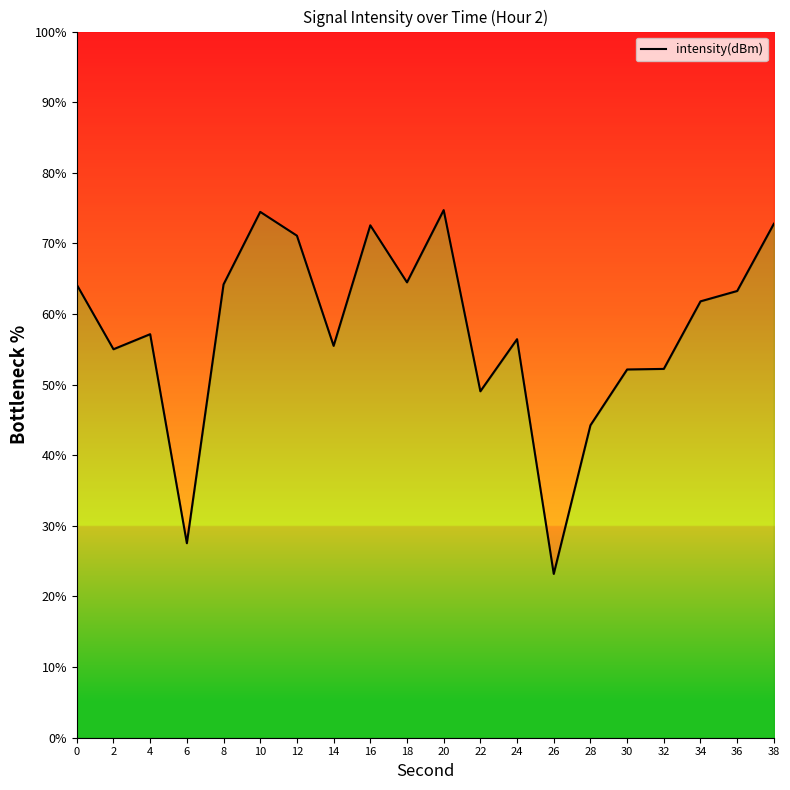

Rank the categories by value from lowest to highest.

26, 6, 28, 22, 30, 32, 2, 14, 24, 4, 34, 36, 0, 8, 18, 12, 16, 38, 10, 20